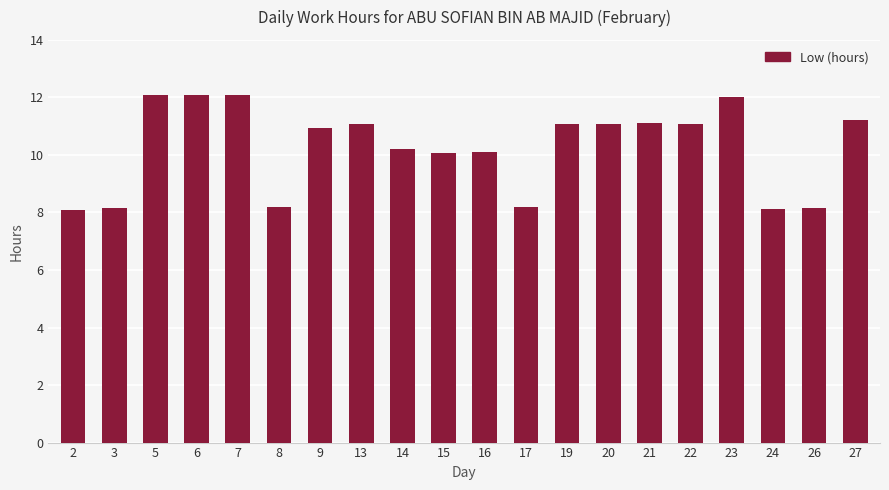

Does the chart contain any negative values?

No